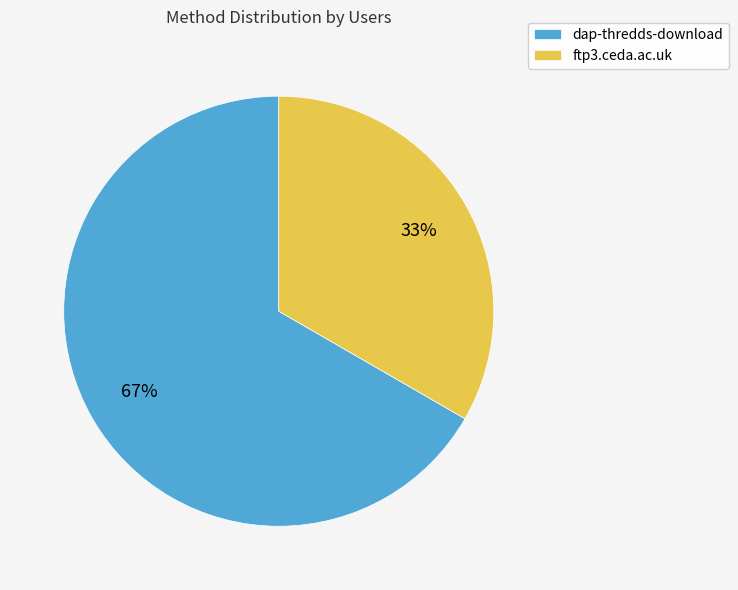

The dap-thredds-download slice represents 53% of the pie. True or false?

False